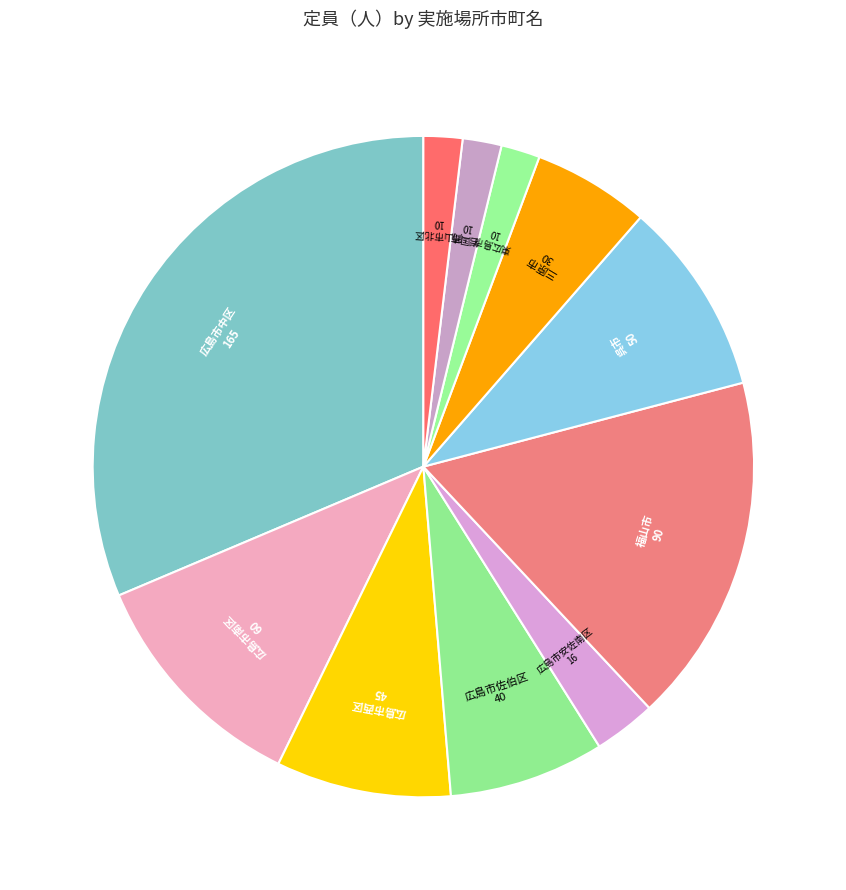

Count the number of slices in the pie.

11